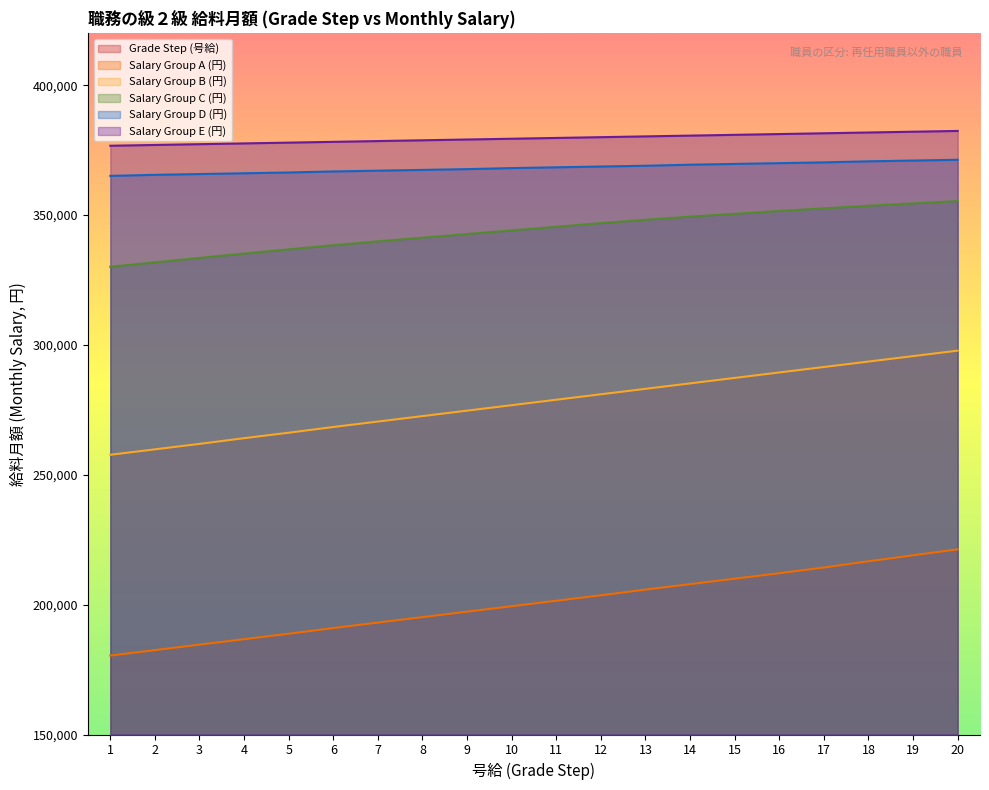

Is the value of Grade Step (号給) at 20 greater than the value of Salary Group E (円) at 16?

No